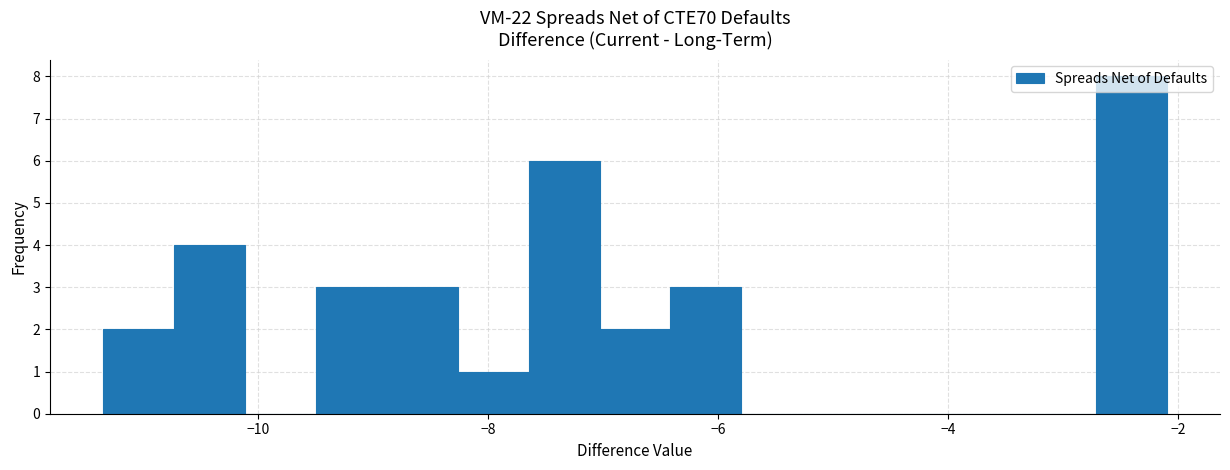

Around what value on the x-axis is the tallest bar? Give the approximate position of its centre, as read against the axis.

-2.4